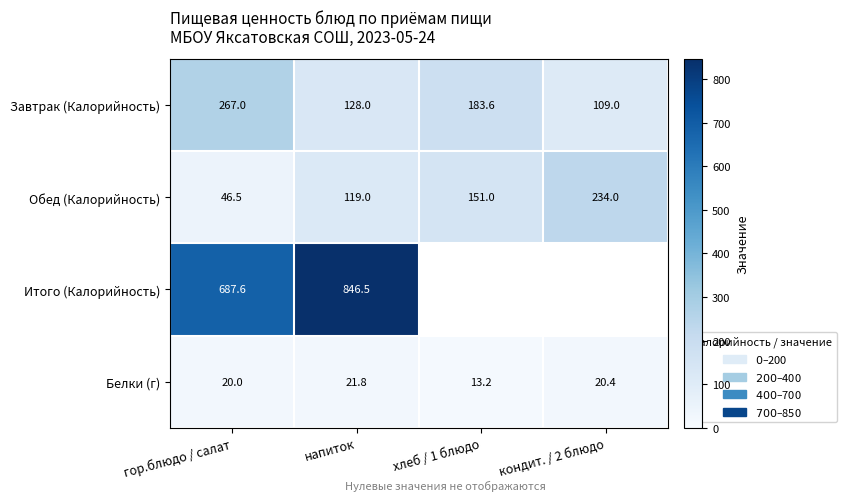

Which category has the highest value in the Обед (Калорийность) series?

кондит. / 2 блюдо